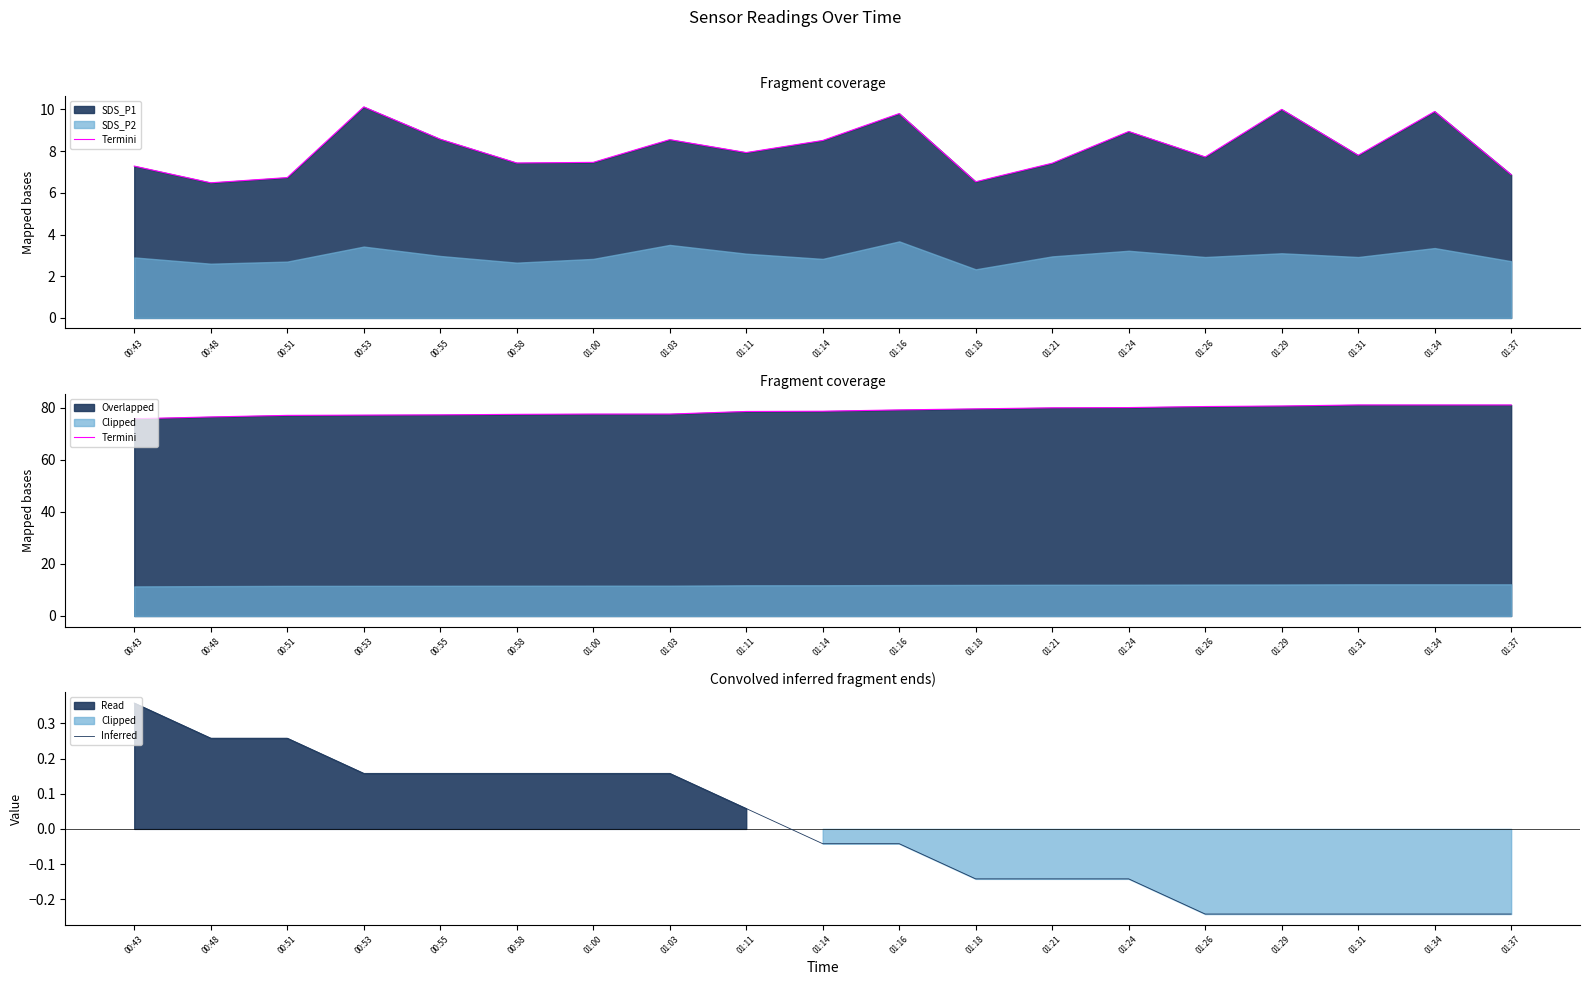

True or false: Termini and Inferred intersect in this chart.

False